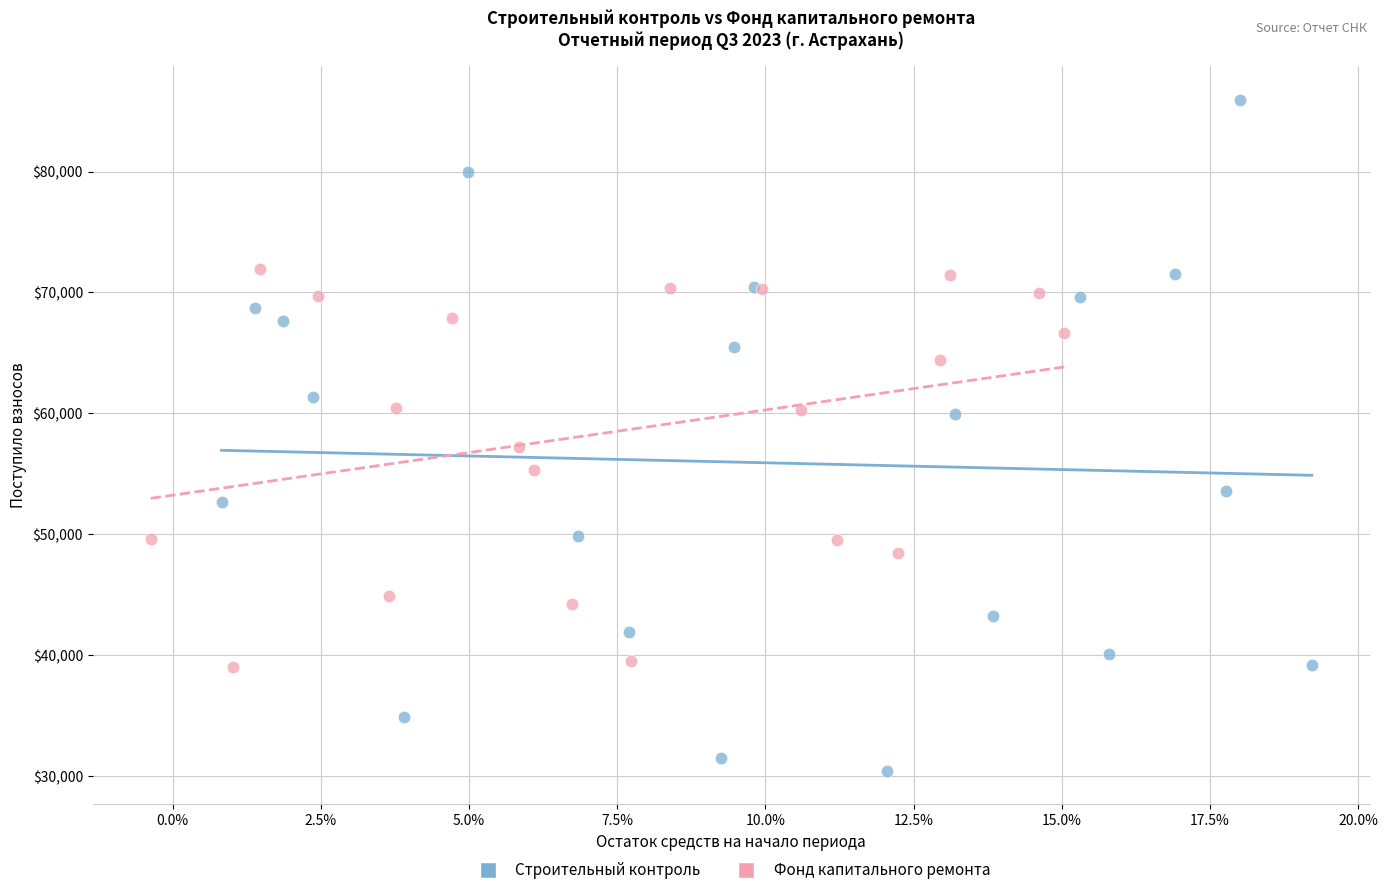

Which series reaches the maximum Y coordinate?

Строительный контроль